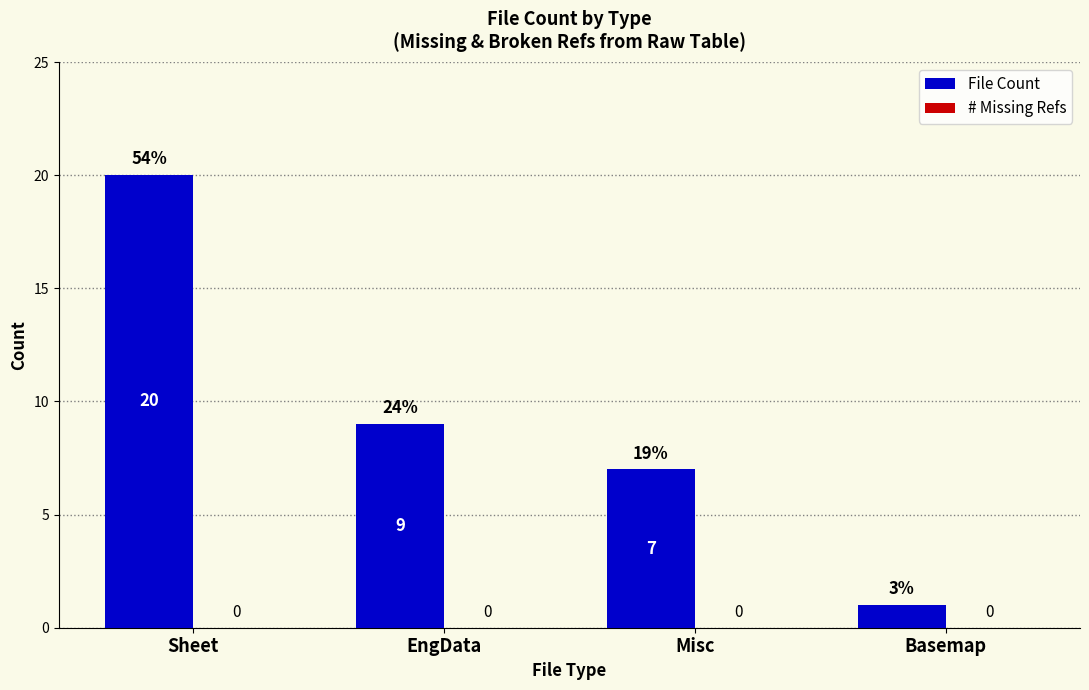

What is the greatest value displayed?

20